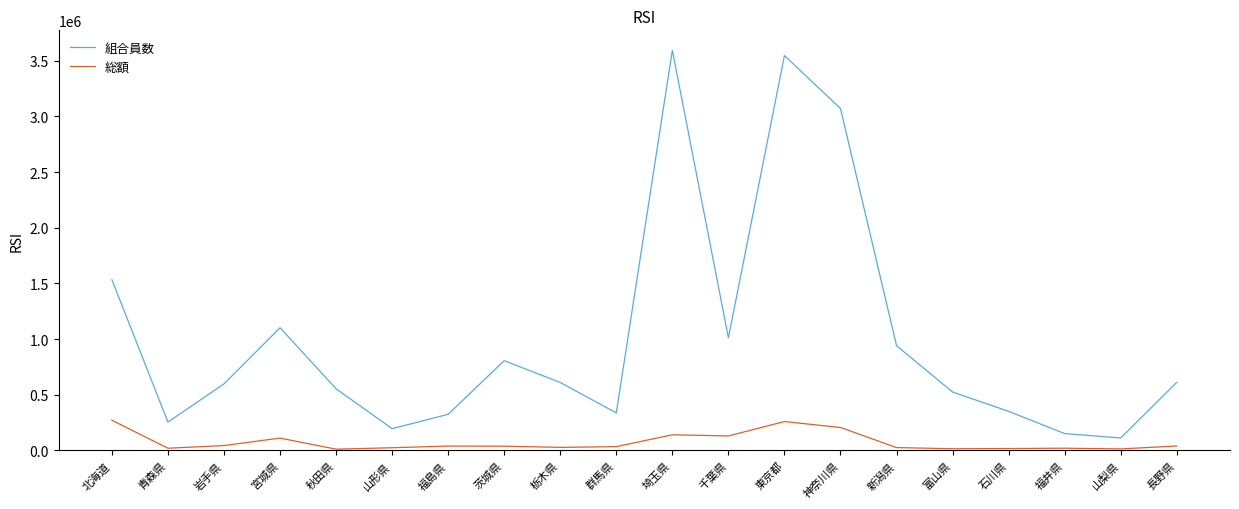

At which category is the sum across all series the highest?

東京都